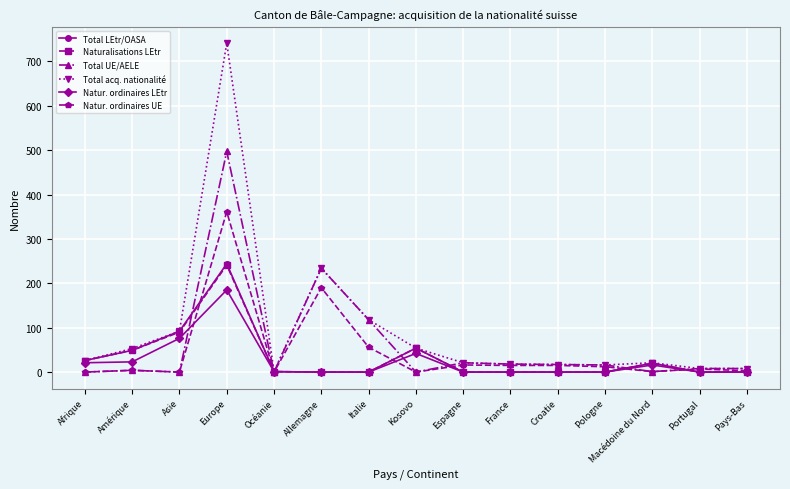

At how many categories does at least one series exceed 385?

1